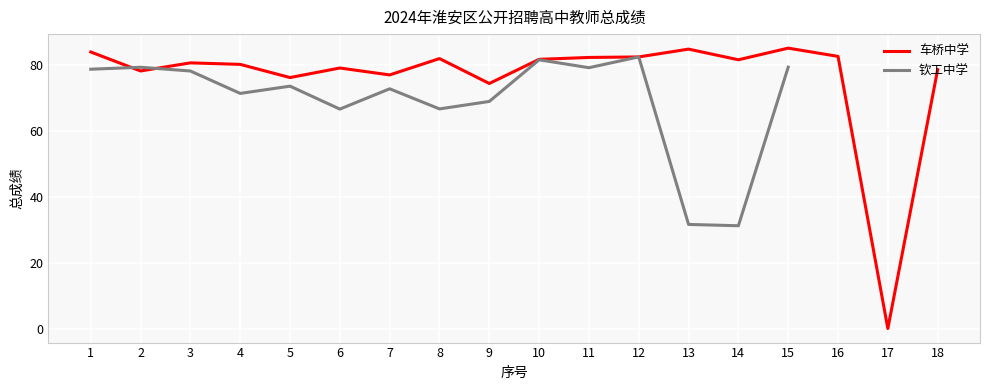

Rank the categories by value from highest to lowest.

15, 13, 1, 16, 12, 11, 8, 10, 14, 3, 4, 6, 18, 2, 7, 5, 9, 17